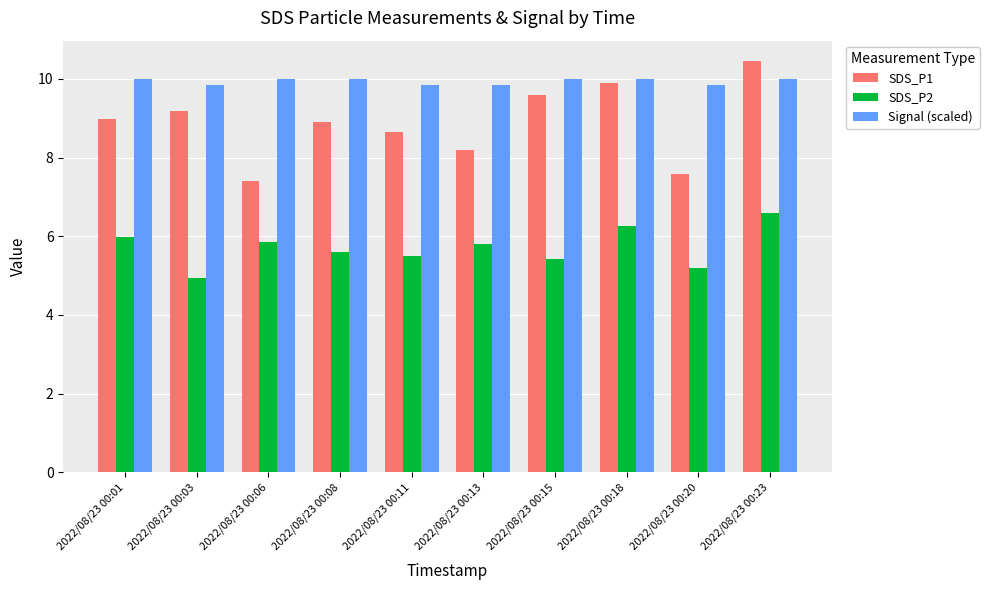

What is the difference between the SDS_P2 values at 2022/08/23 00:15 and 2022/08/23 00:08?

0.2